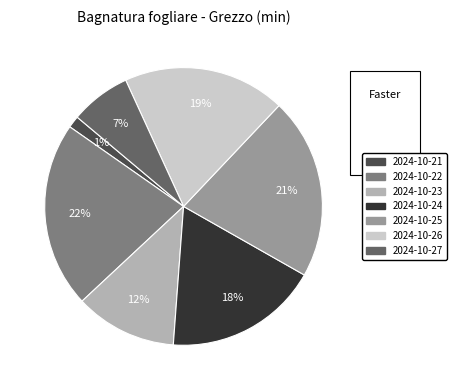

Do 2024-10-22 and 2024-10-24 together represent more than half of the pie?

No